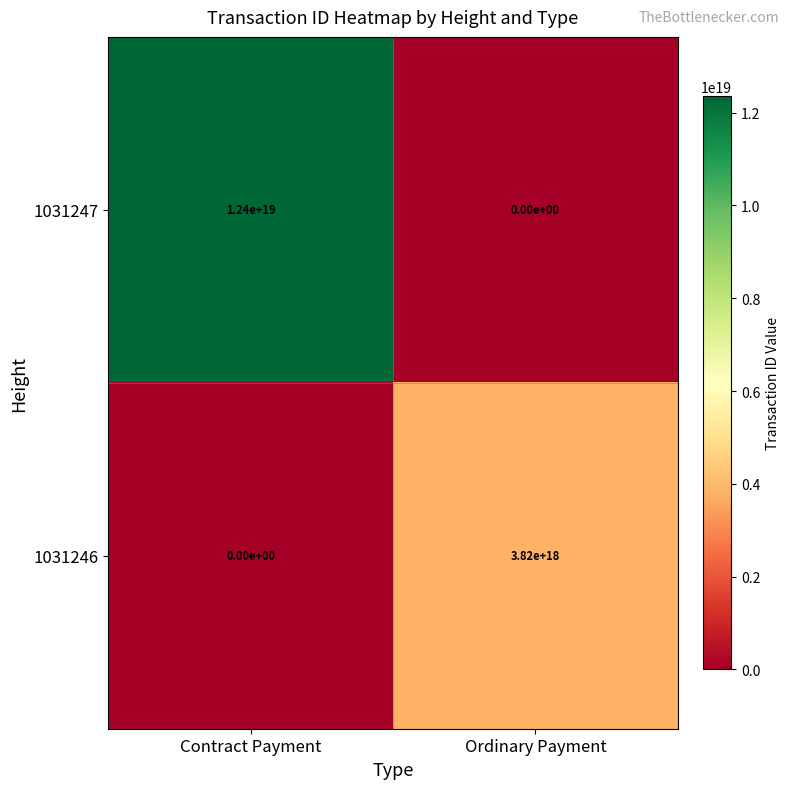

At which label is 1031247 closest to 6200000000000000000?

Contract Payment